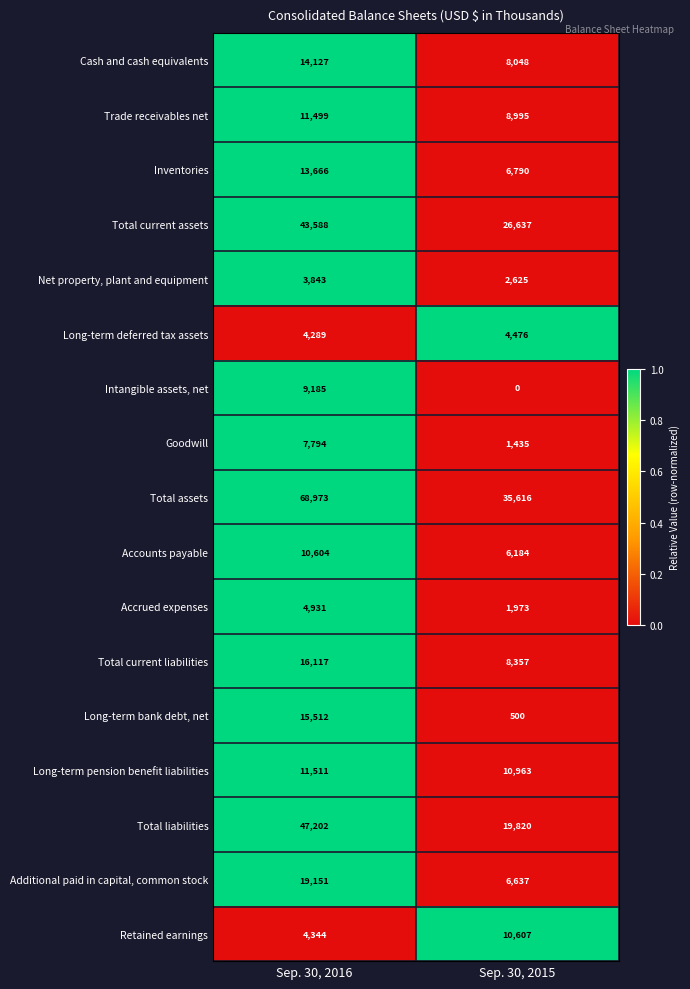

What is the spread (max minus min) of values at Sep. 30, 2015?

35616